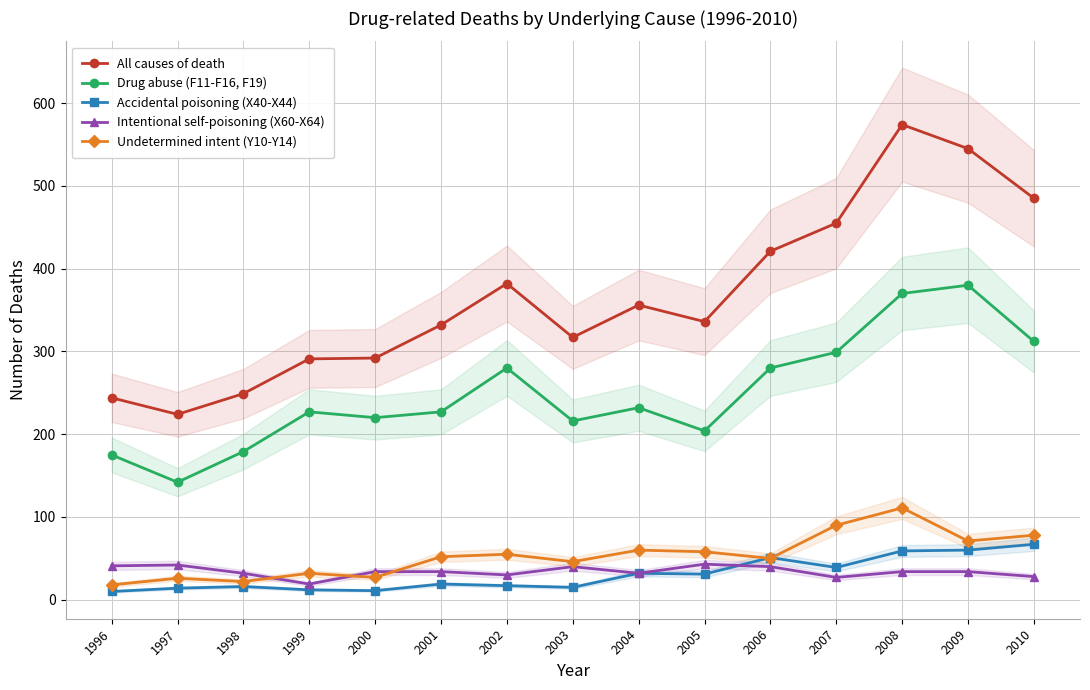

The value of Accidental poisoning (X40-X44) at 2000 is 17. True or false?

False